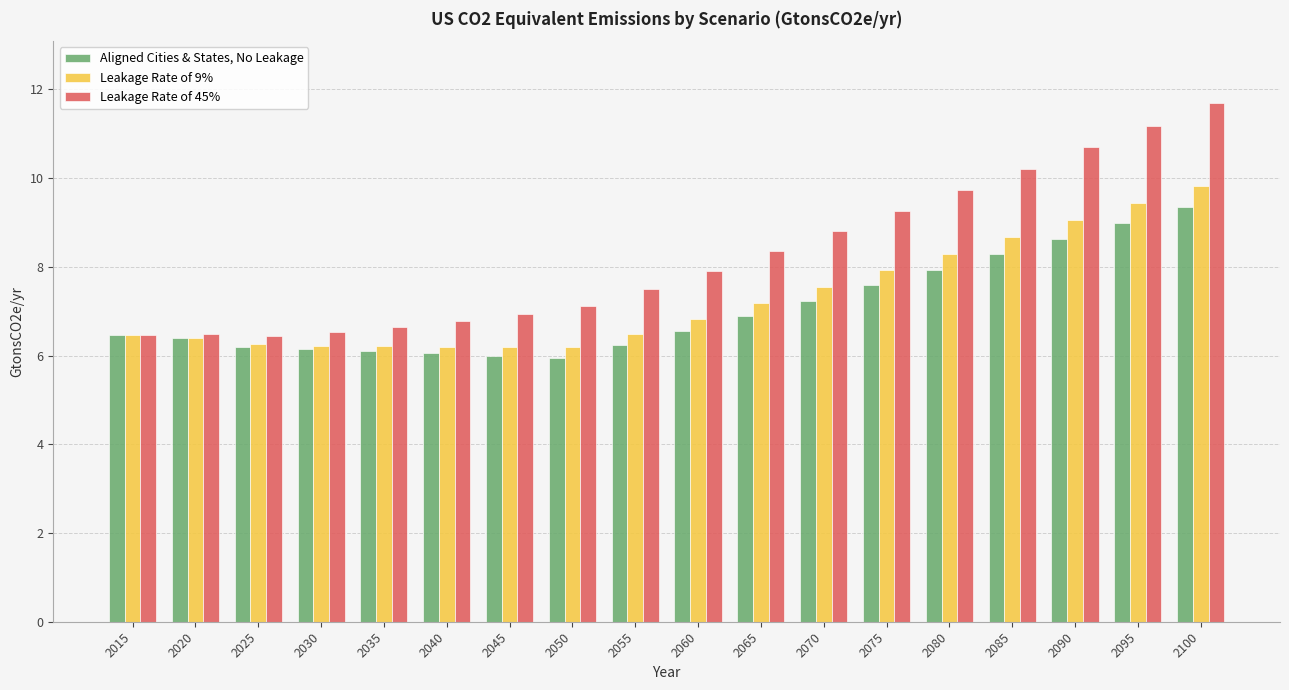

The value of Leakage Rate of 45% at 2045 is 6.9. True or false?

True